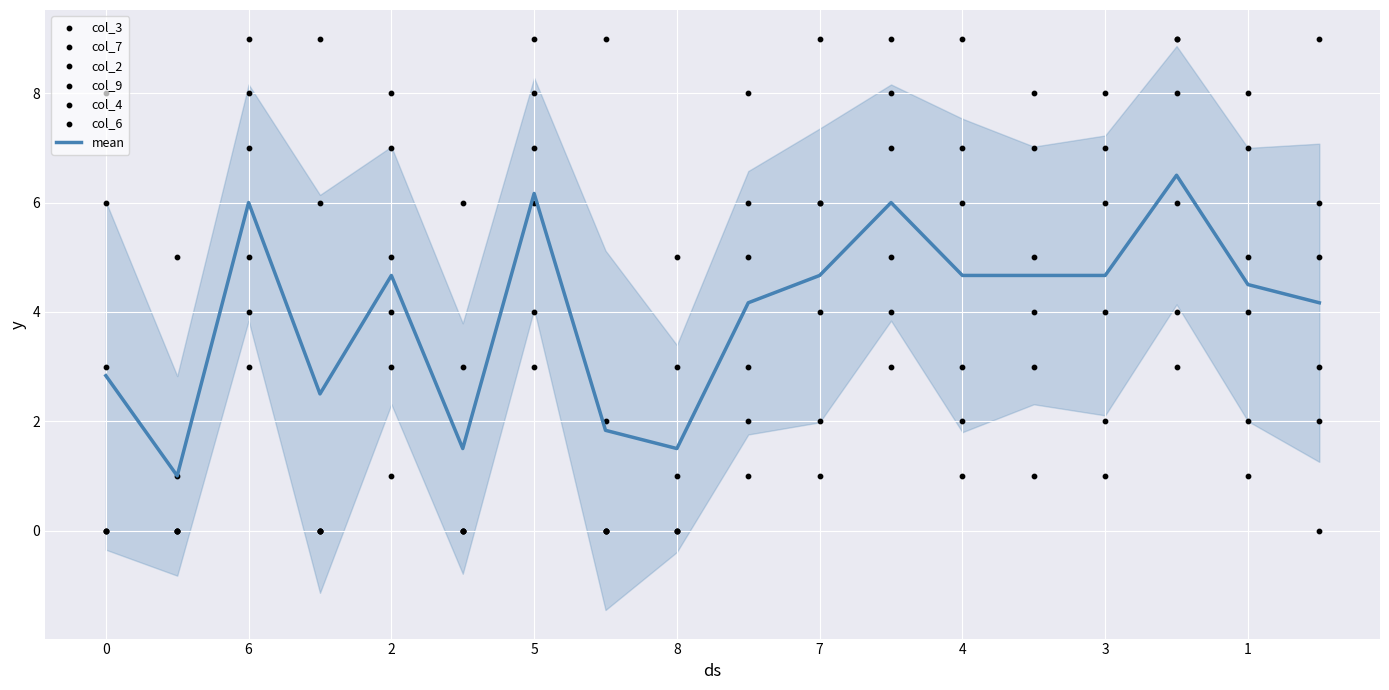

Which series contains the lowest Y value?

col_3